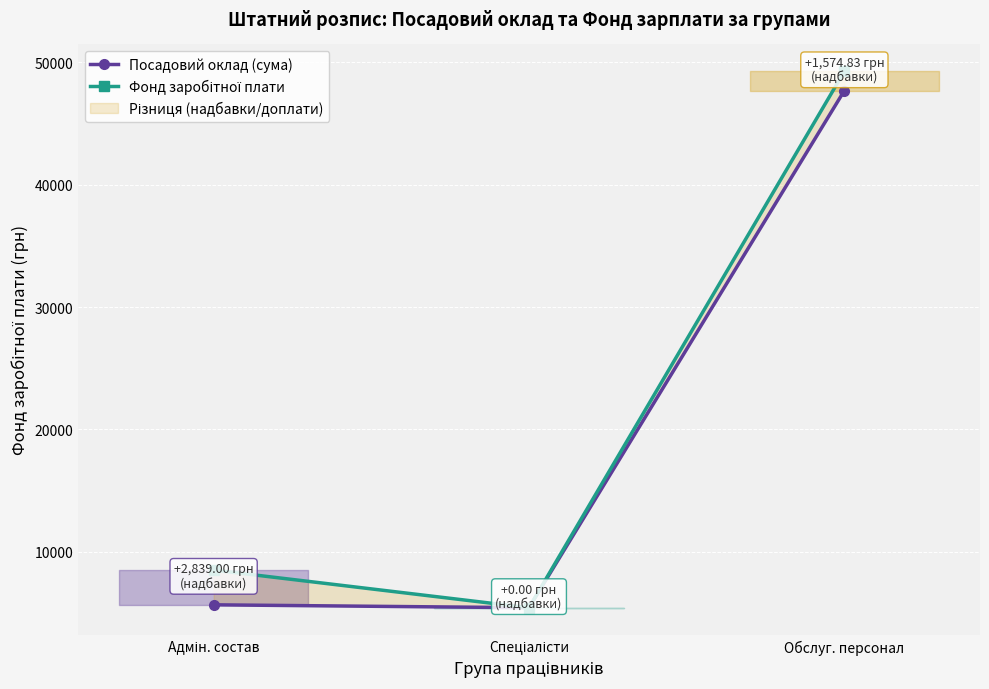

What position from the left is Спеціалісти?

2